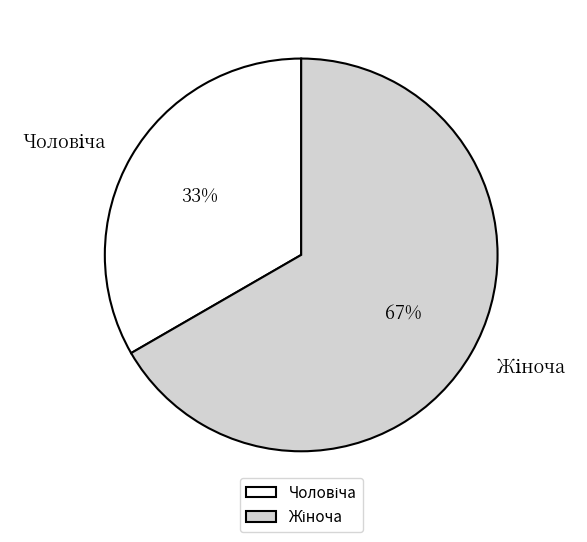

To the nearest percent, what is the average slice percentage?

50%